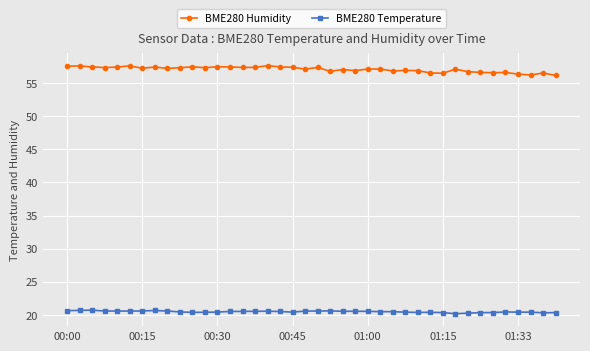

What is the greatest value displayed?

57.6